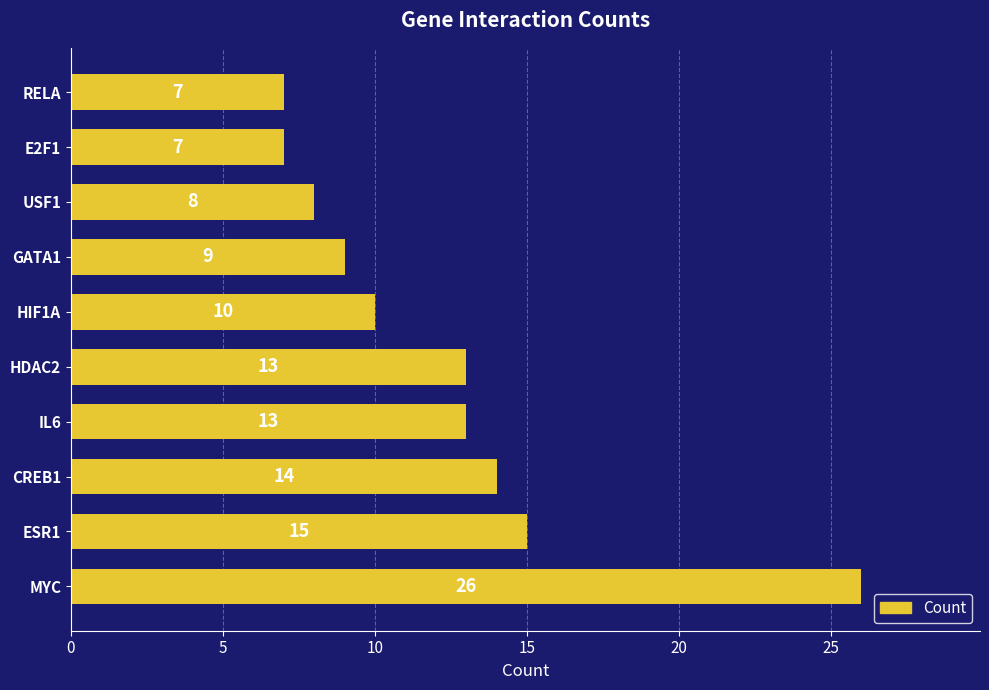

What is the change in value from HIF1A to HDAC2?

+3